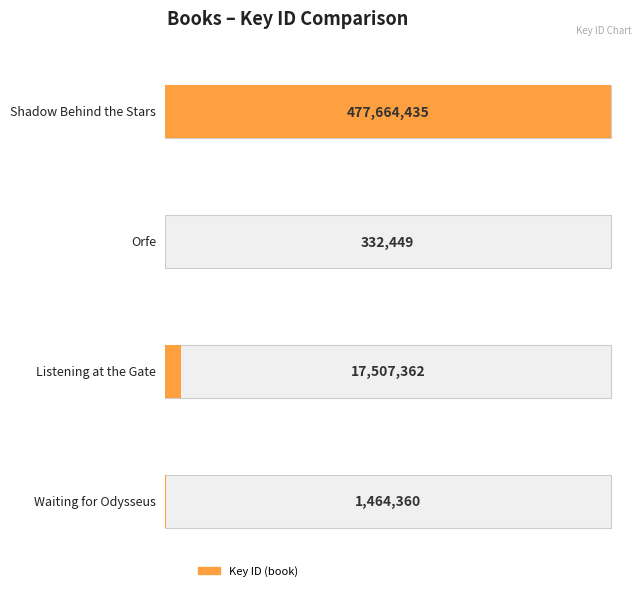

At which label is the value closest to 238998442?

Listening at the Gate